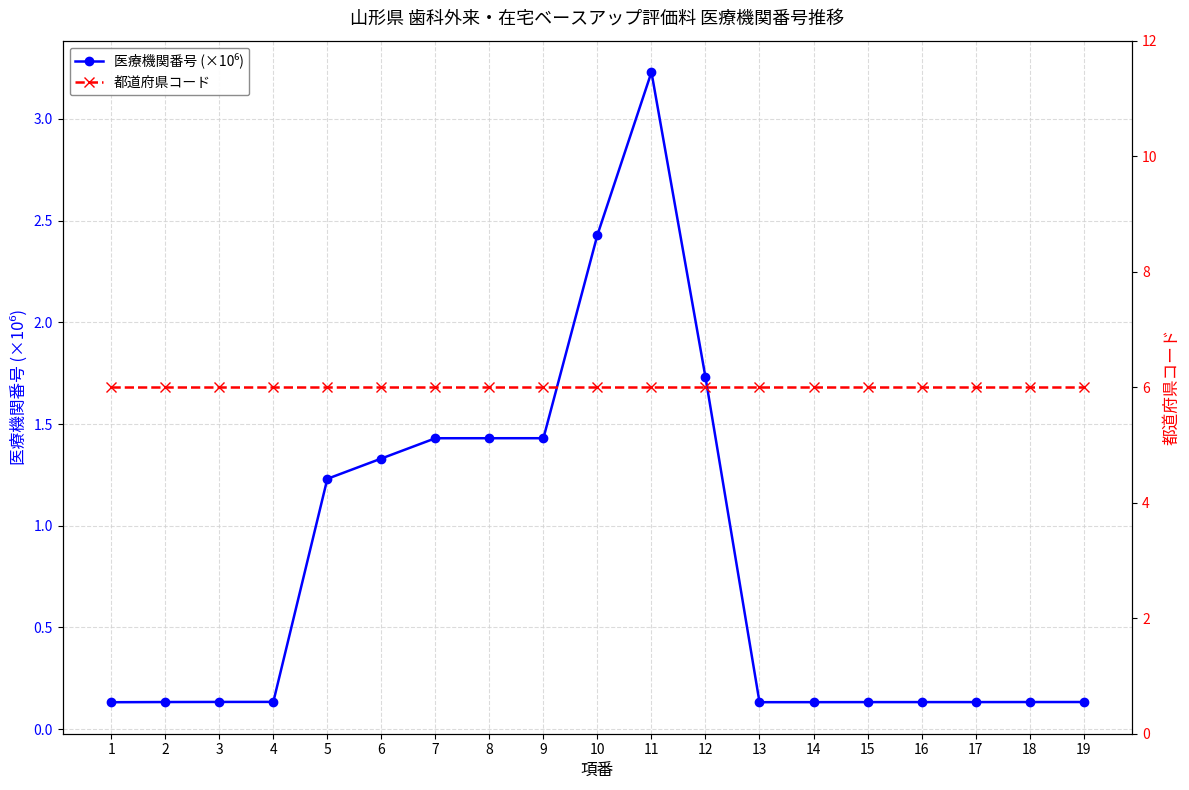

Is the value of 医療機関番号 (×10⁶) at 13 greater than the value of 都道府県コード at 1?

No